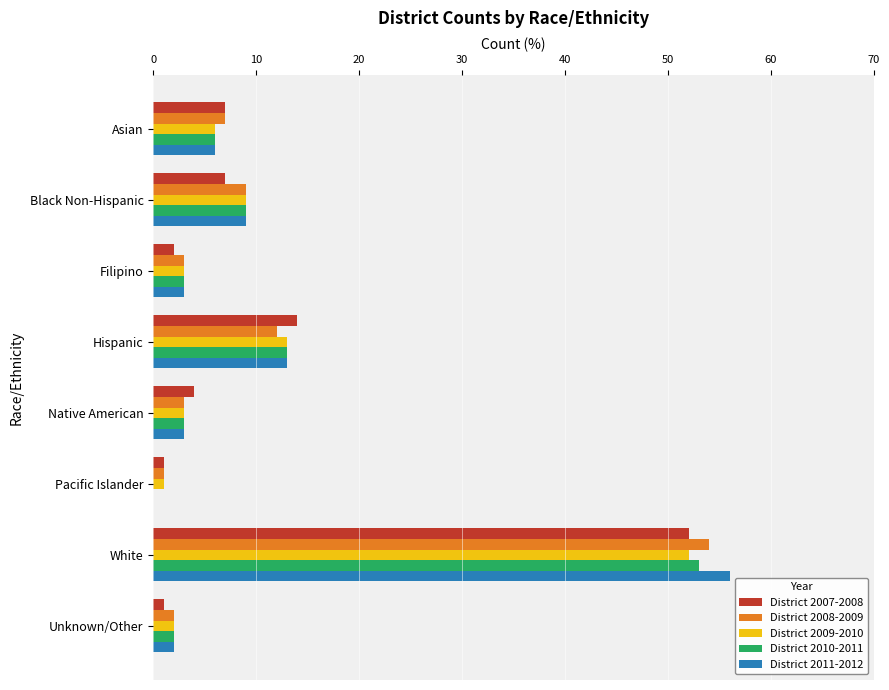

Count the number of data series in this chart.

5